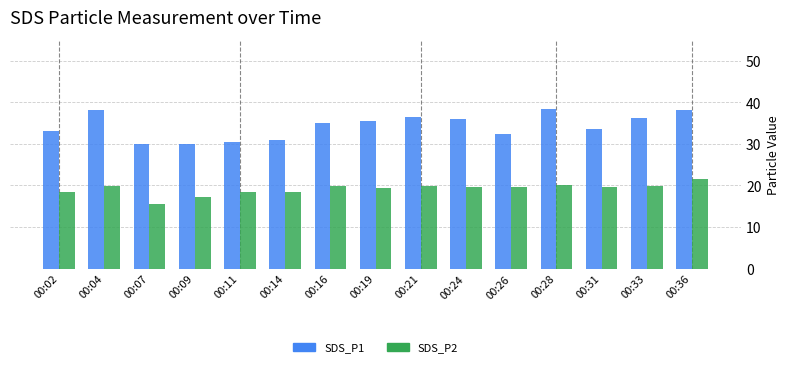

Is it true that SDS_P1 equals 50.0 at 00:21?

False